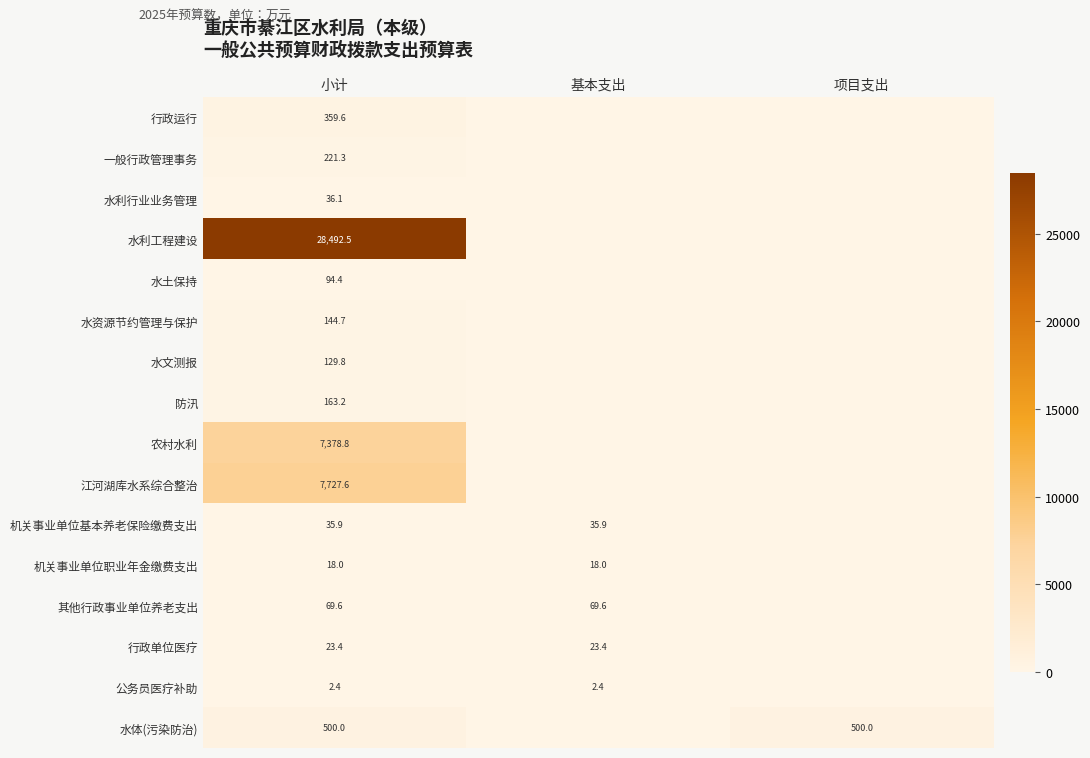

At how many categories does at least one series exceed 21108?

1